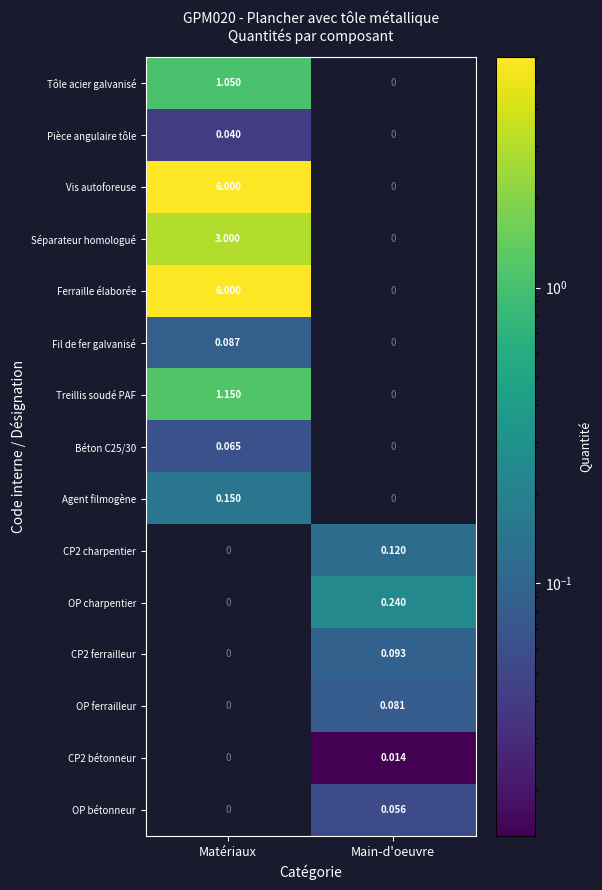

Where is Pièce angulaire tôle nearest to the value 0?

Main-d'oeuvre